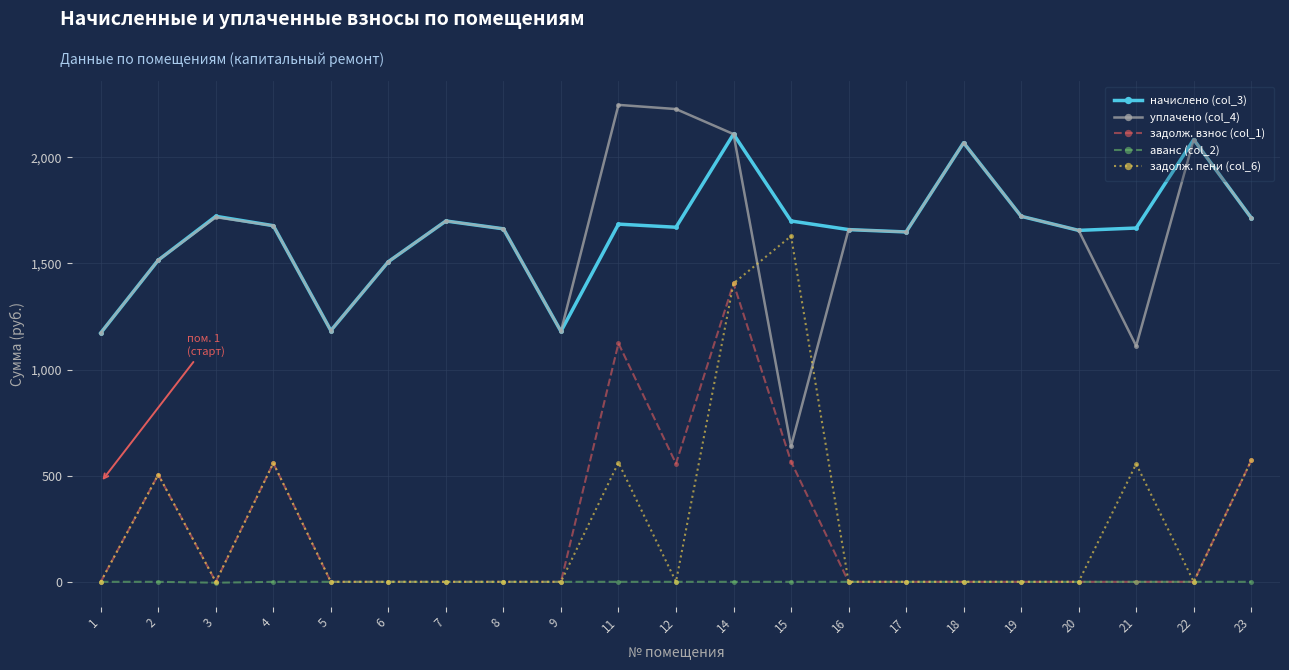

At which category is the sum across all series the highest?

14